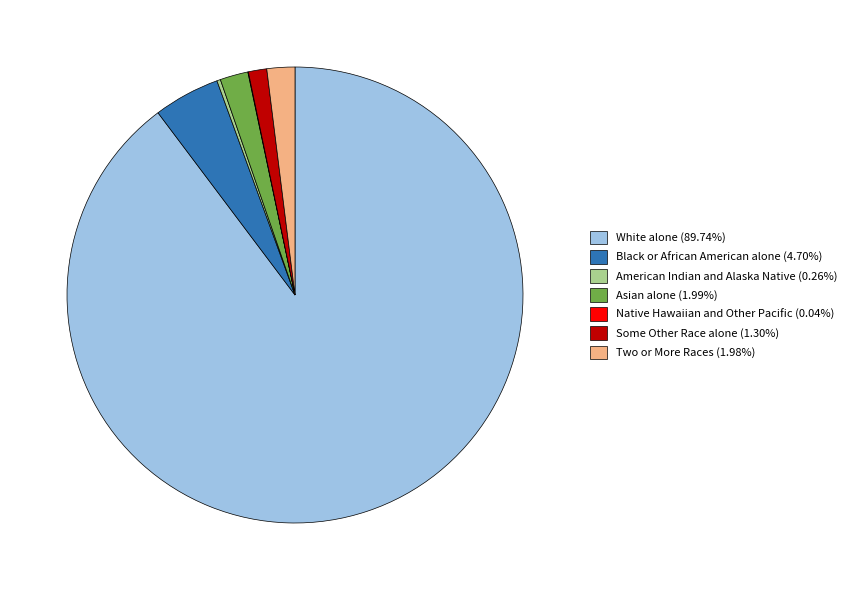

Does any single category account for the majority?

Yes